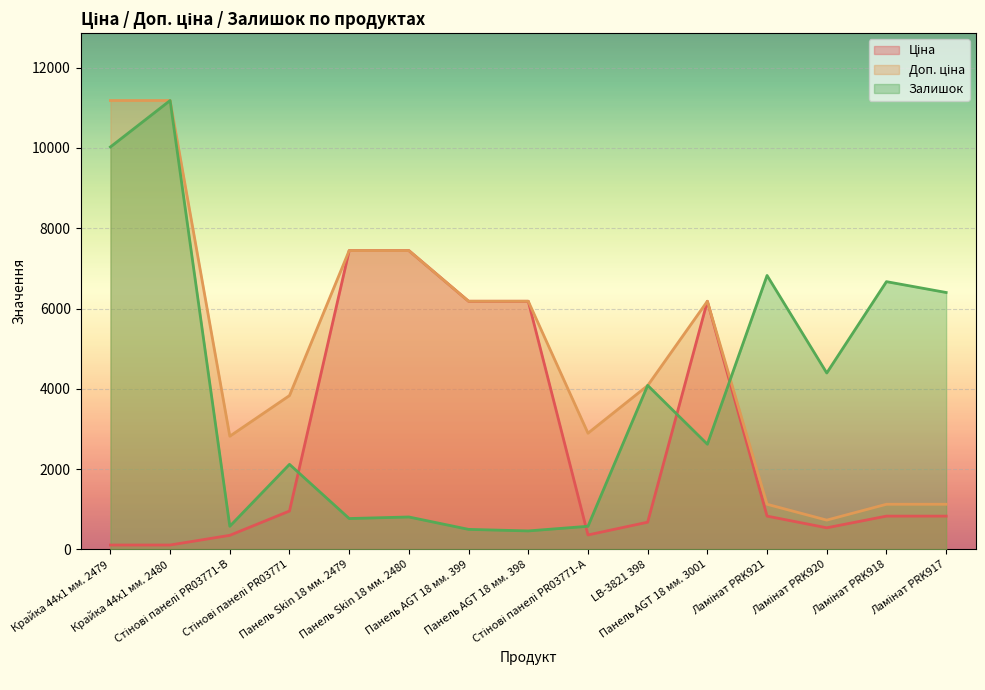

True or false: Доп. ціна and Ціна cross at least once.

False